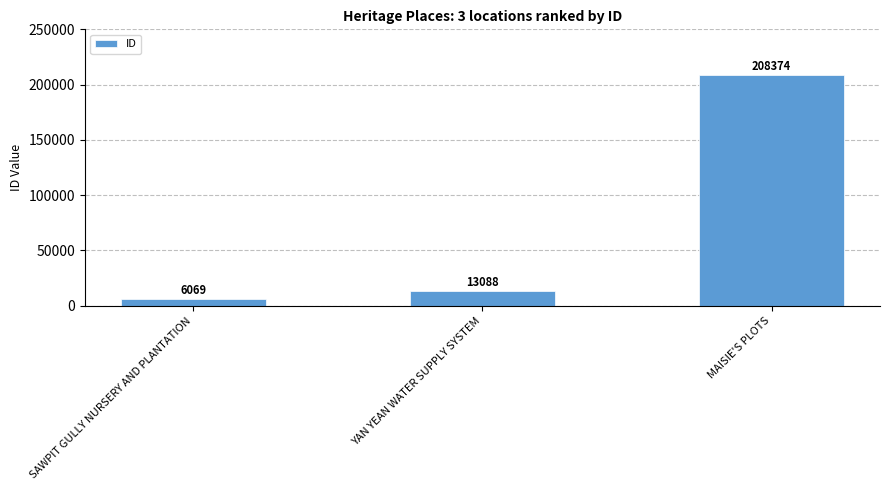

List the labels in order of value, smallest first.

SAWPIT GULLY NURSERY AND PLANTATION, YAN YEAN WATER SUPPLY SYSTEM, MAISIE'S PLOTS